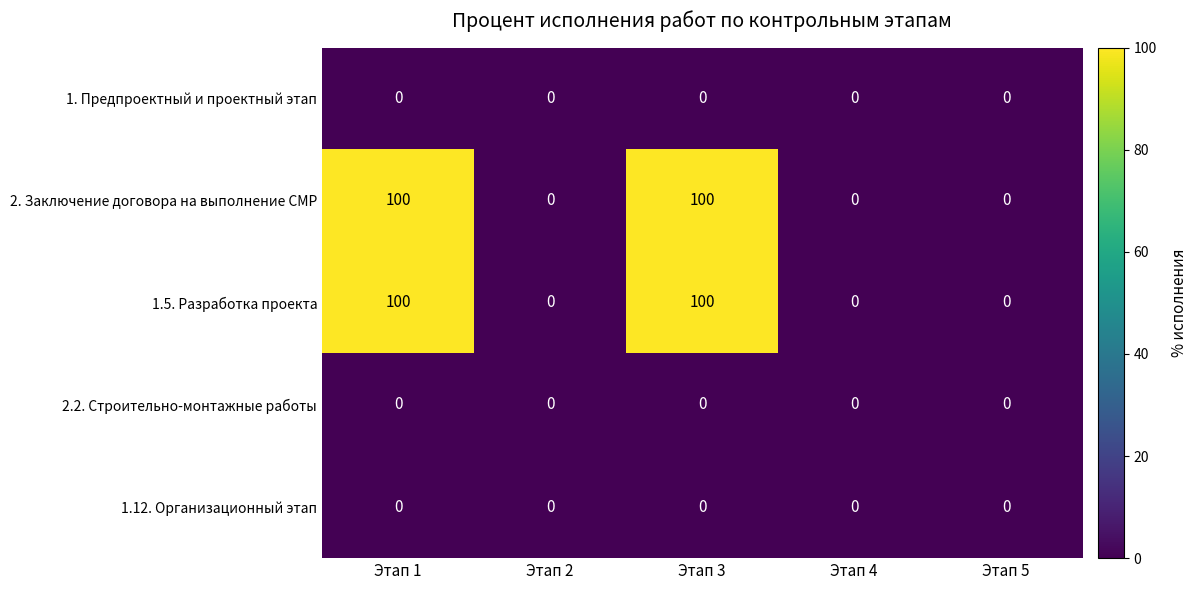

The 2. Заключение договора на выполнение СМР series shows 157 at Этап 1. True or false?

False